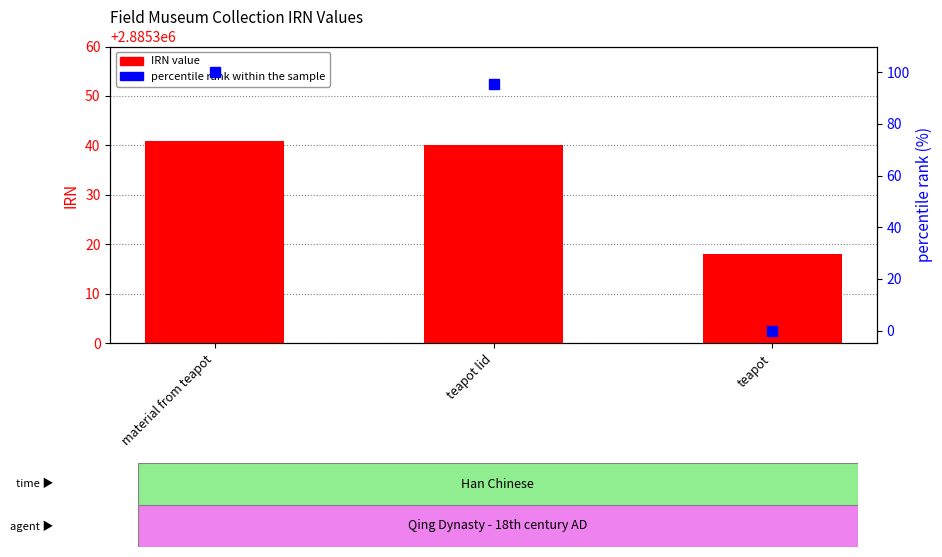

How many values in the percentile rank within the sample series exceed 95?

2